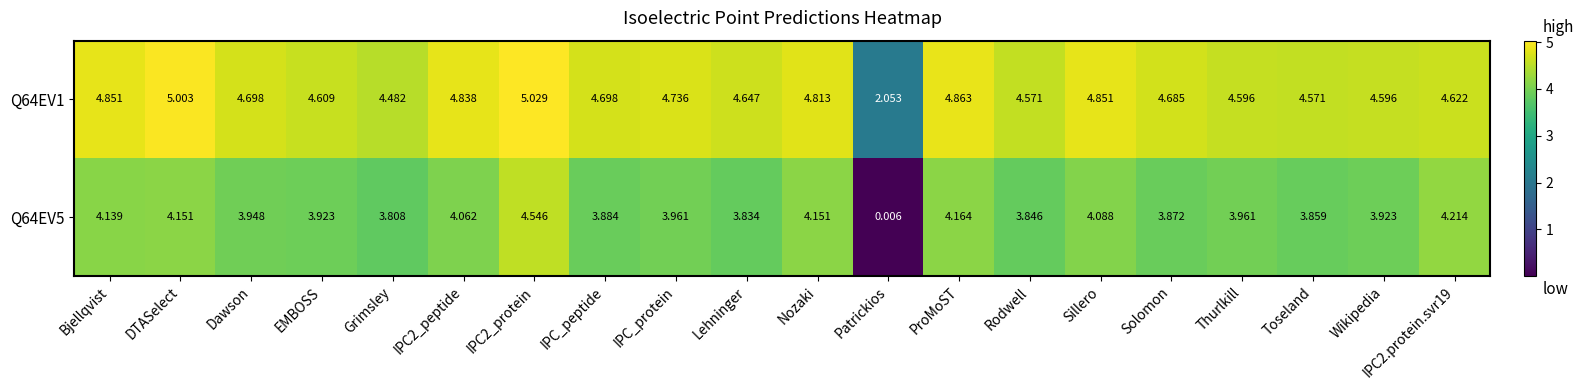

Which label corresponds to the smallest value in the chart?

Patrickios